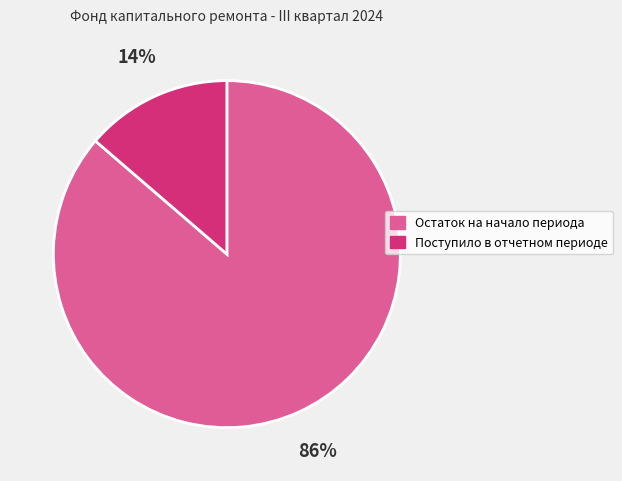

How many segments does this pie chart have?

2